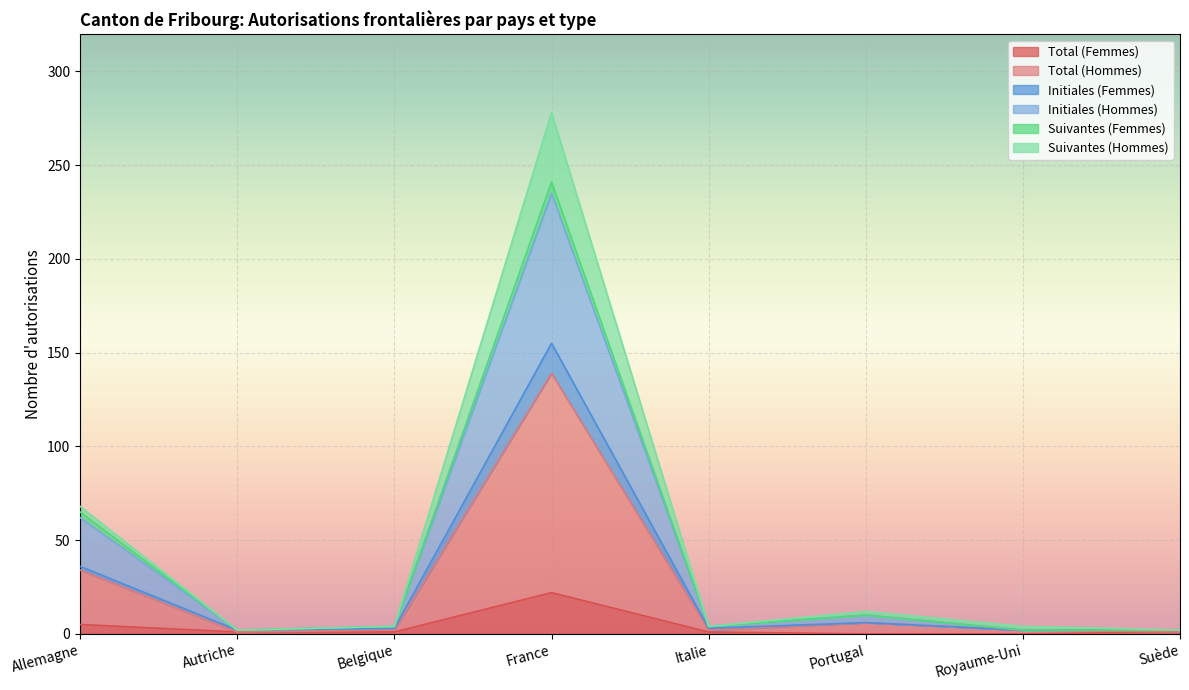

At which label does Initiales (Femmes) first exceed 3?

Allemagne